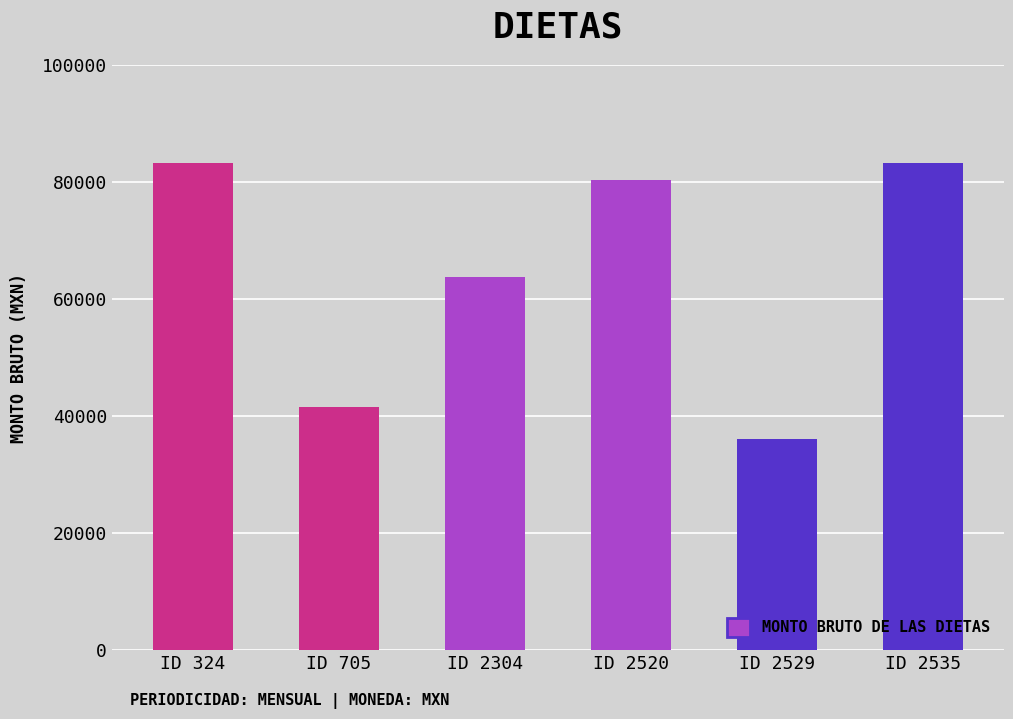

At which label is the value closest to 59593?

ID 2304